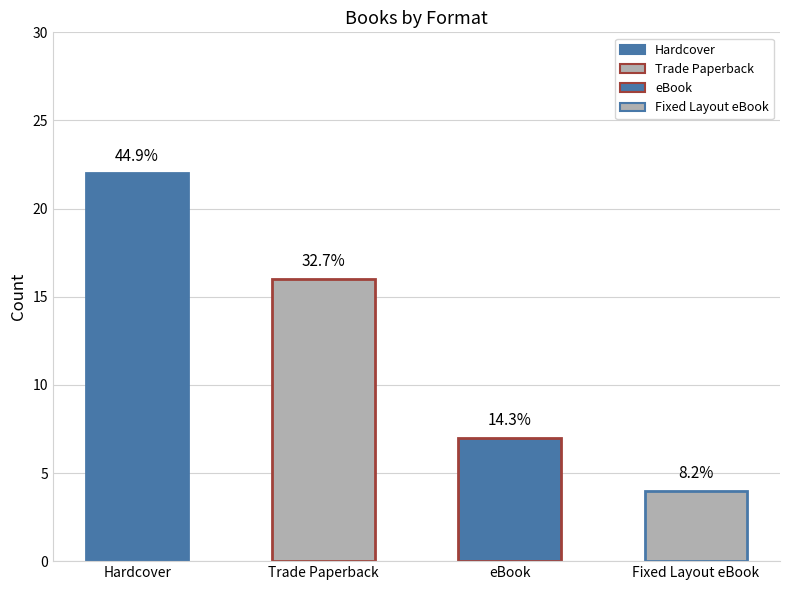

What is the label of the 2nd bar from the left?

Trade Paperback